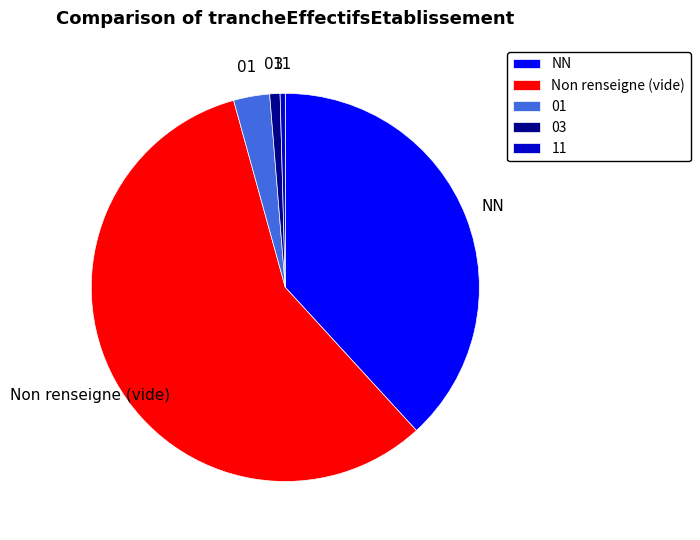

What is the largest slice in the pie chart?

Non renseigne (vide)